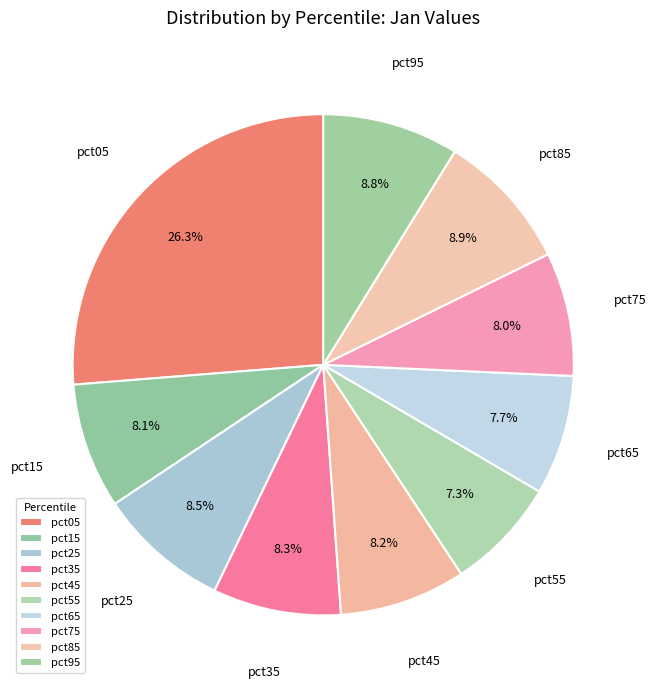

To the nearest percent, what percentage of the pie is pct65?

8%